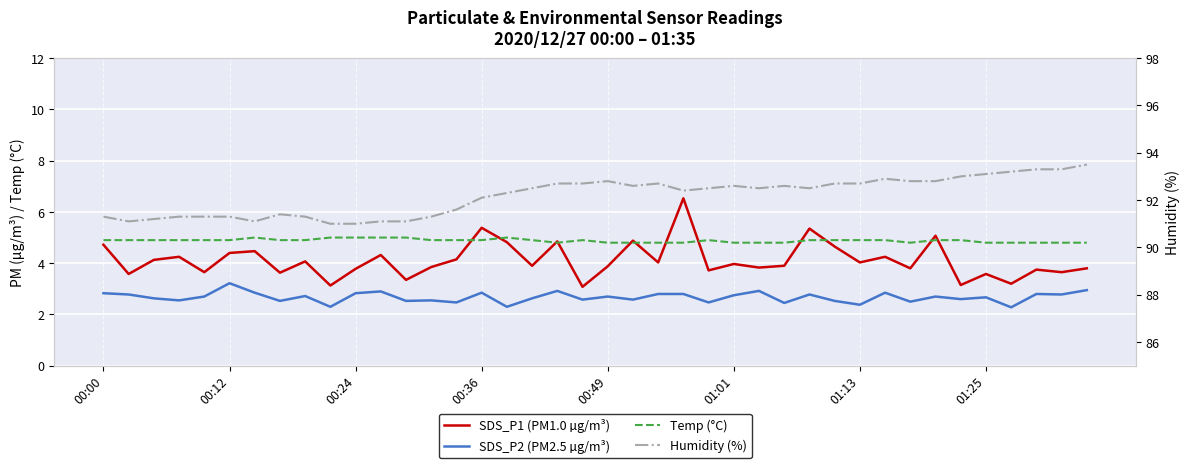

What is the sum of the SDS_P2 (PM2.5 µg/m³) values at 16 and 00:00?

5.1